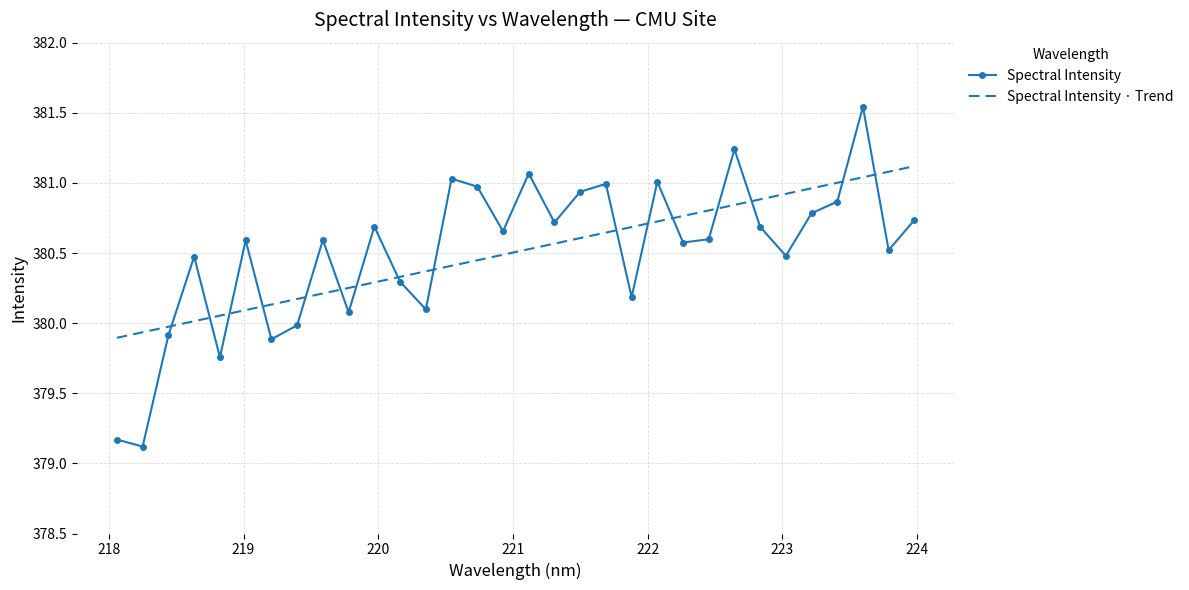

How many values in the Spectral Intensity series are below 380?

6